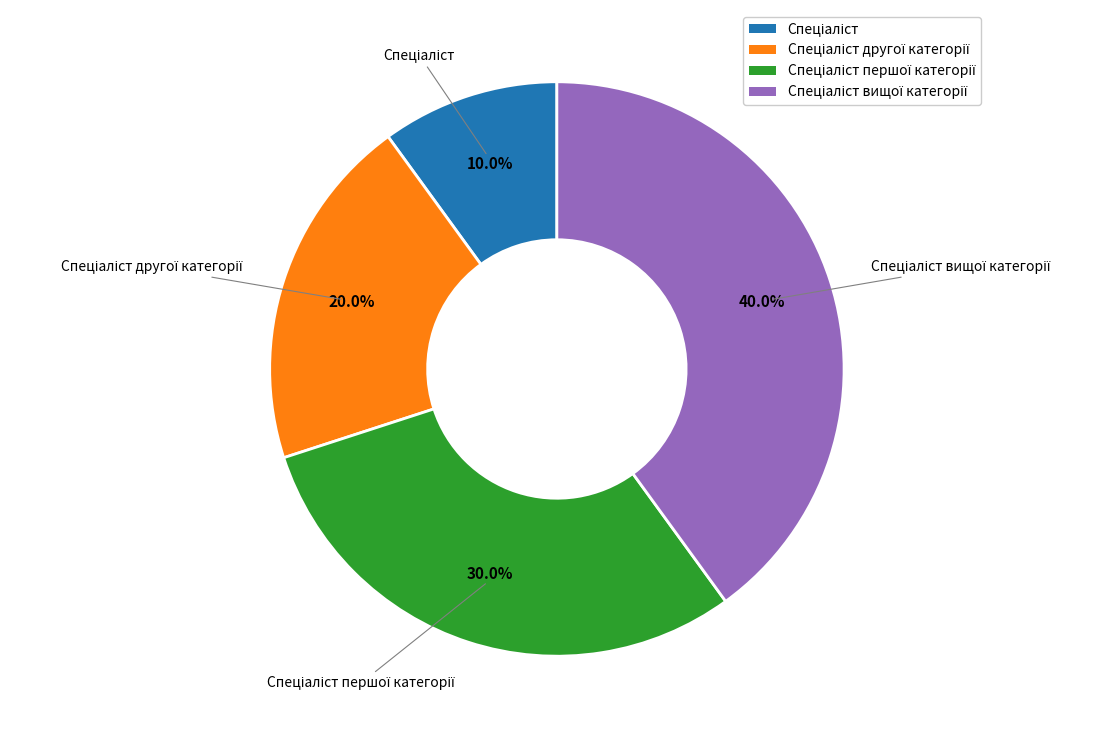

Is there a majority slice in this chart?

No